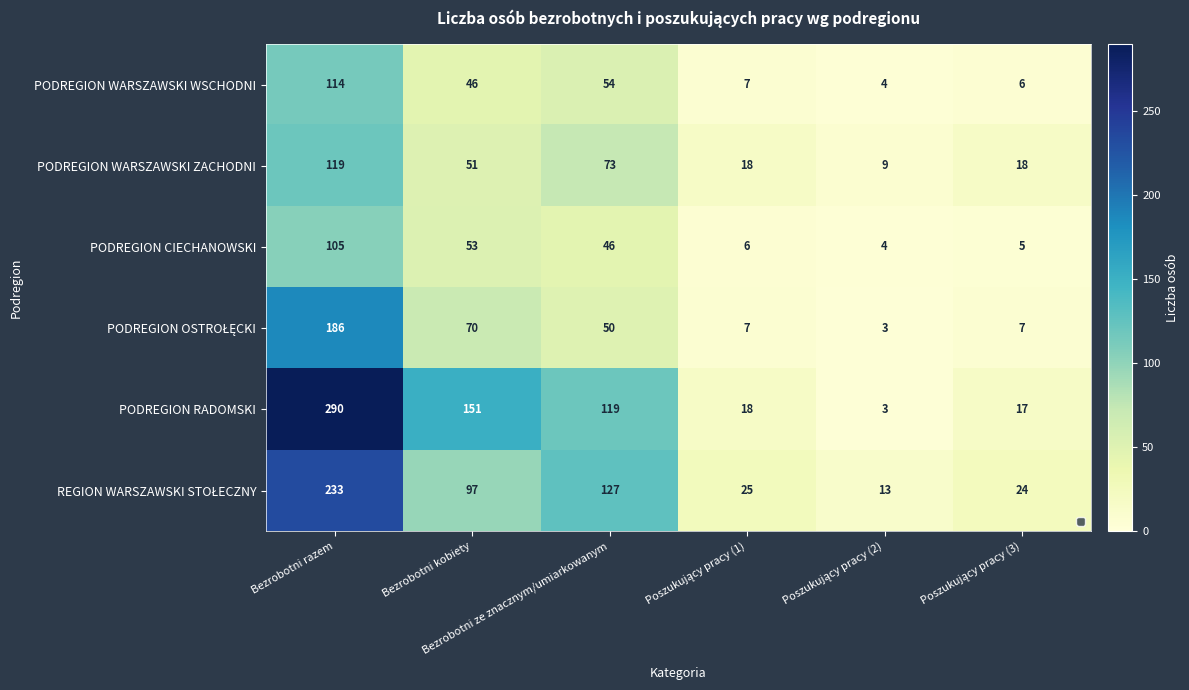

What is the sum of all PODREGION CIECHANOWSKI values?

219